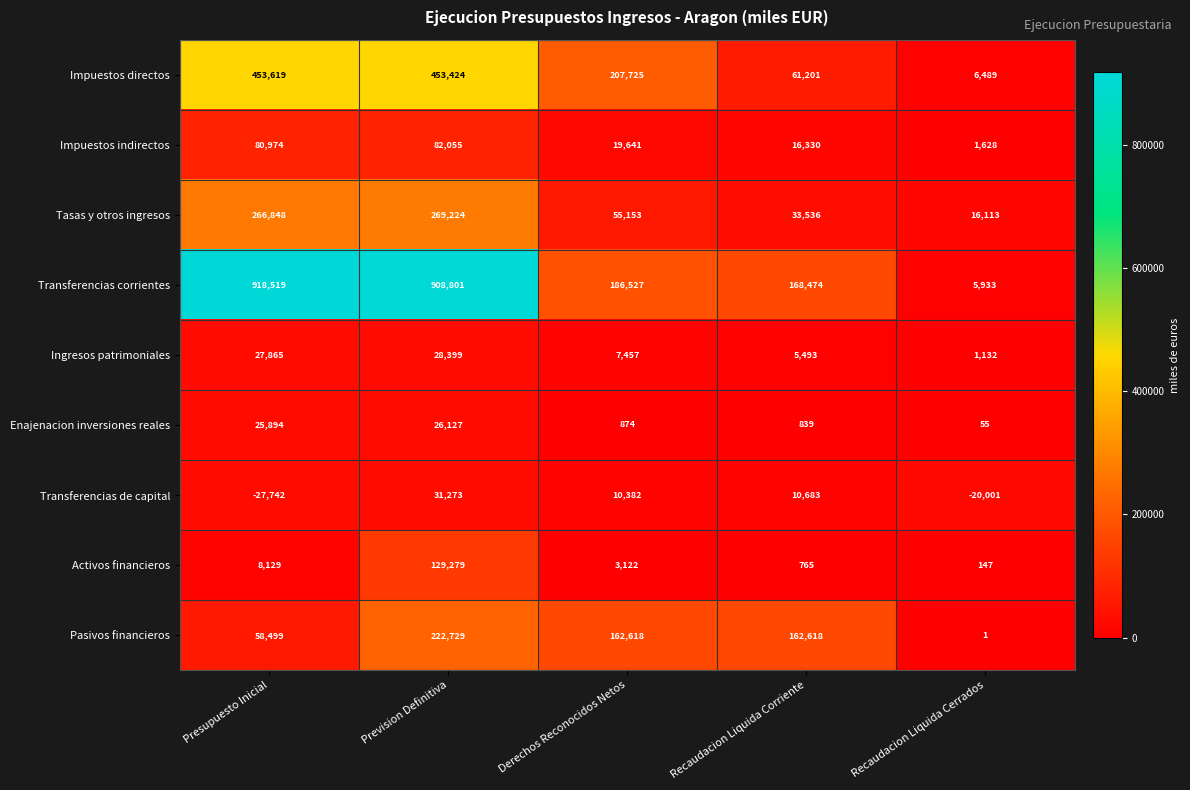

At Presupuesto Inicial, list the series in order from largest to smallest.

Transferencias corrientes, Impuestos directos, Tasas y otros ingresos, Impuestos indirectos, Pasivos financieros, Ingresos patrimoniales, Enajenacion inversiones reales, Activos financieros, Transferencias de capital